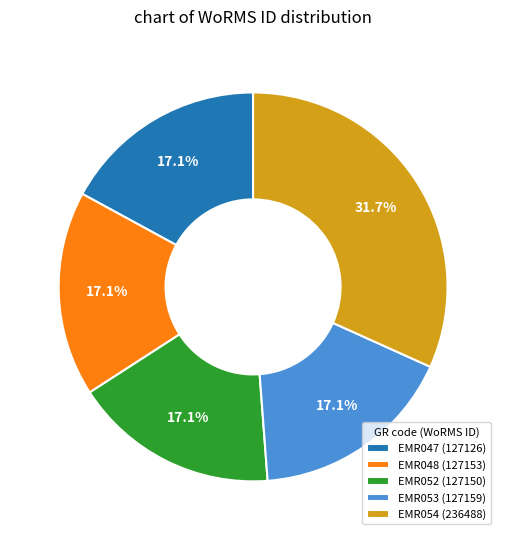

How many segments does this pie chart have?

5